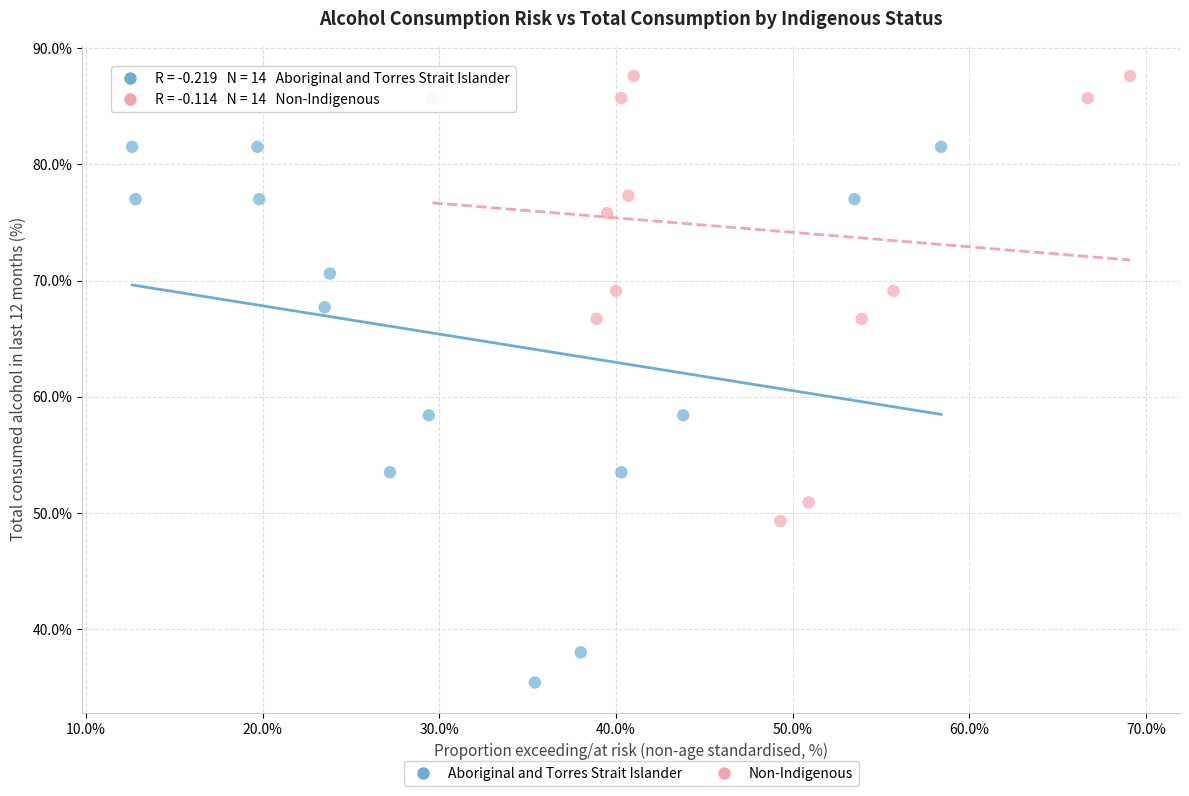

Which series contains the lowest Y value?

Aboriginal and Torres Strait Islander